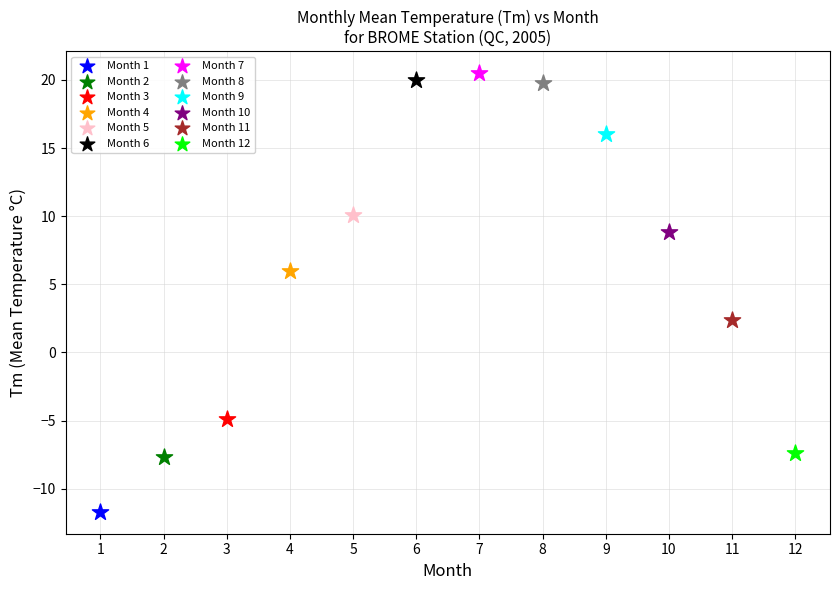

What are all the series names shown in the legend?

Month 1, Month 2, Month 3, Month 4, Month 5, Month 6, Month 7, Month 8, Month 9, Month 10, Month 11, Month 12